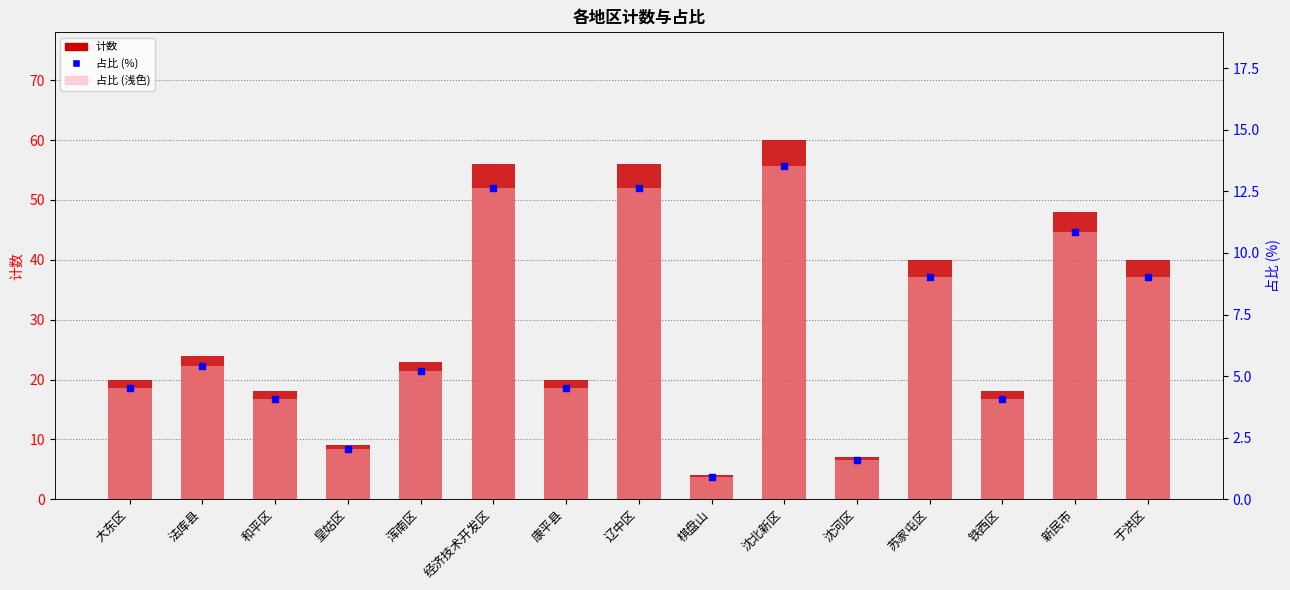

At which category is the sum across all series the highest?

沈北新区